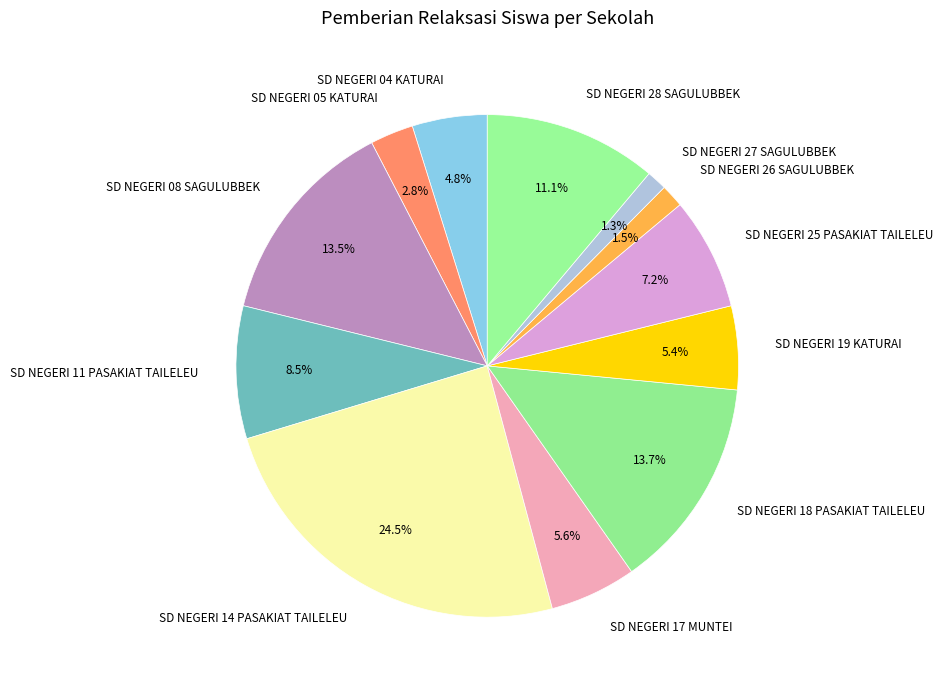

Do SD NEGERI 14 PASAKIAT TAILELEU and SD NEGERI 26 SAGULUBBEK together represent more than half of the pie?

No